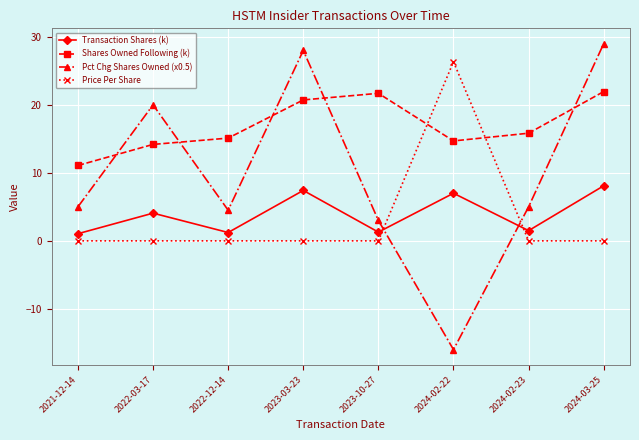

List the series in order of their peak value, highest first.

Pct Chg Shares Owned (x0.5), Price Per Share, Shares Owned Following (k), Transaction Shares (k)